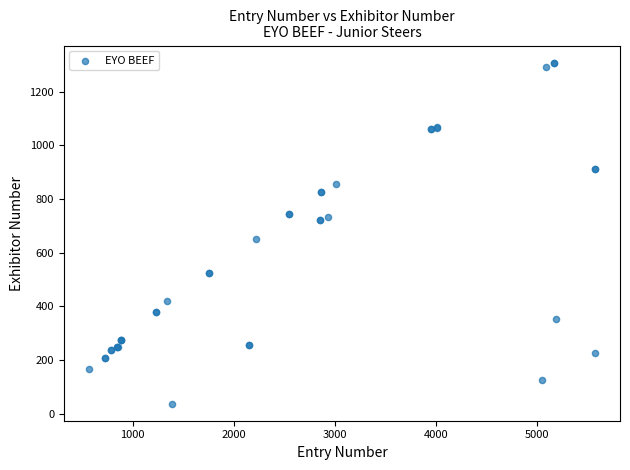

What Y value in the scatter plot is closest to 672?

650